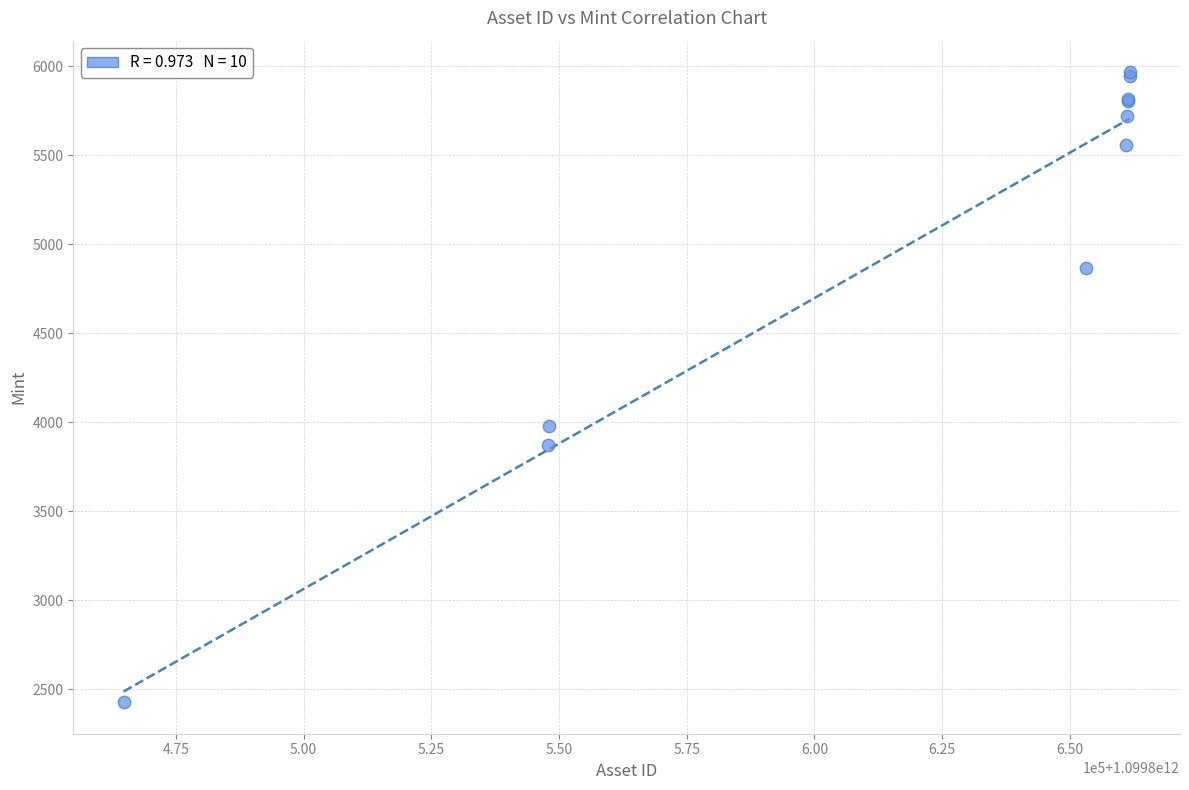

What Y value in the scatter plot is closest to 4196?

3980